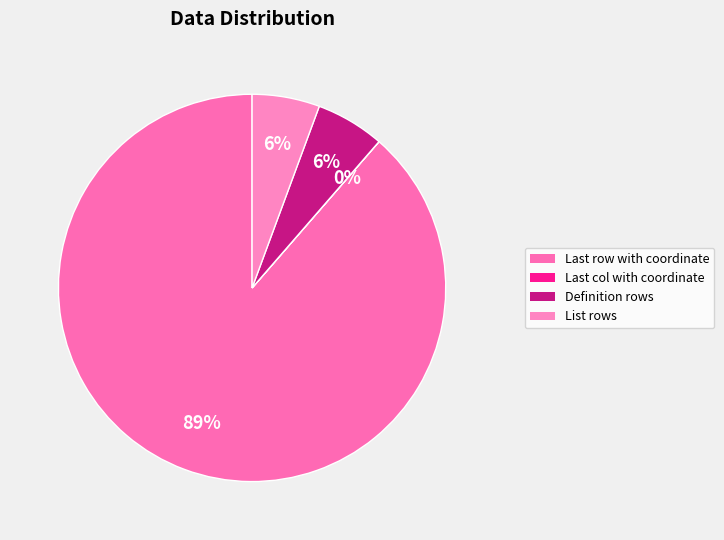

How many segments does this pie chart have?

4